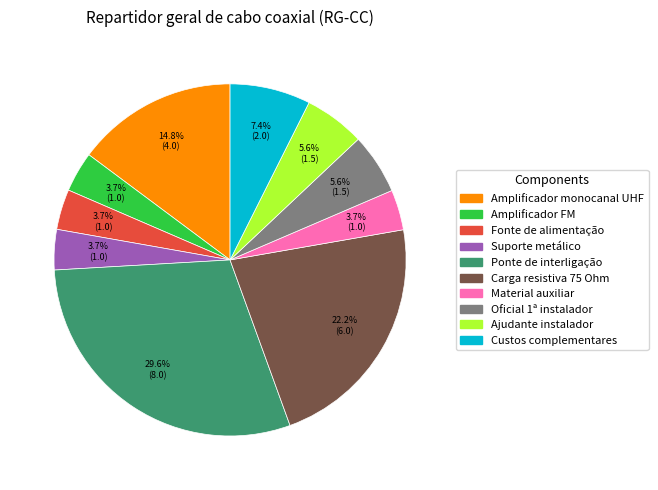

How many slices are in this pie chart?

10